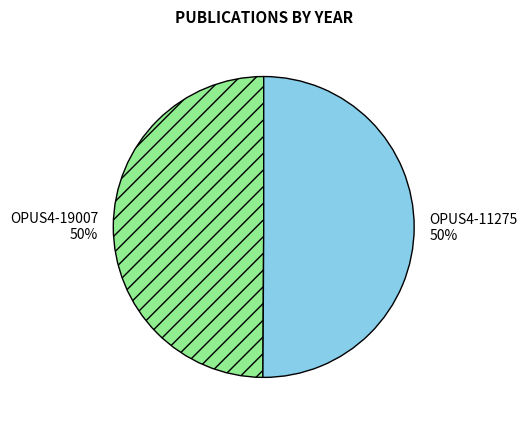

True or false: OPUS4-11275 accounts for 38% of the total.

False